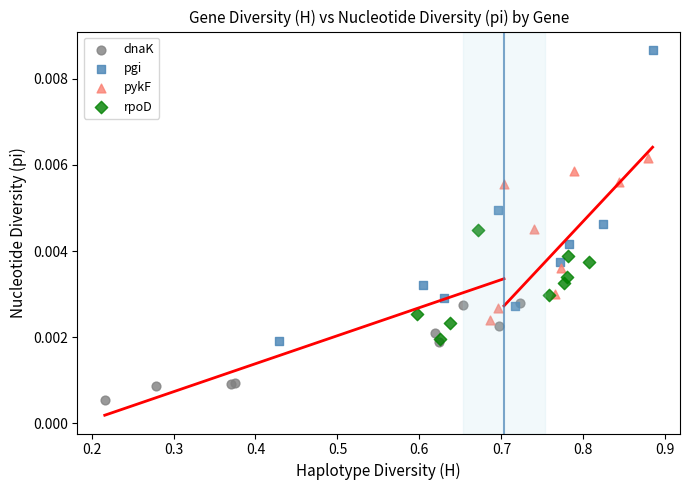

Which series reaches the maximum Y coordinate?

pgi